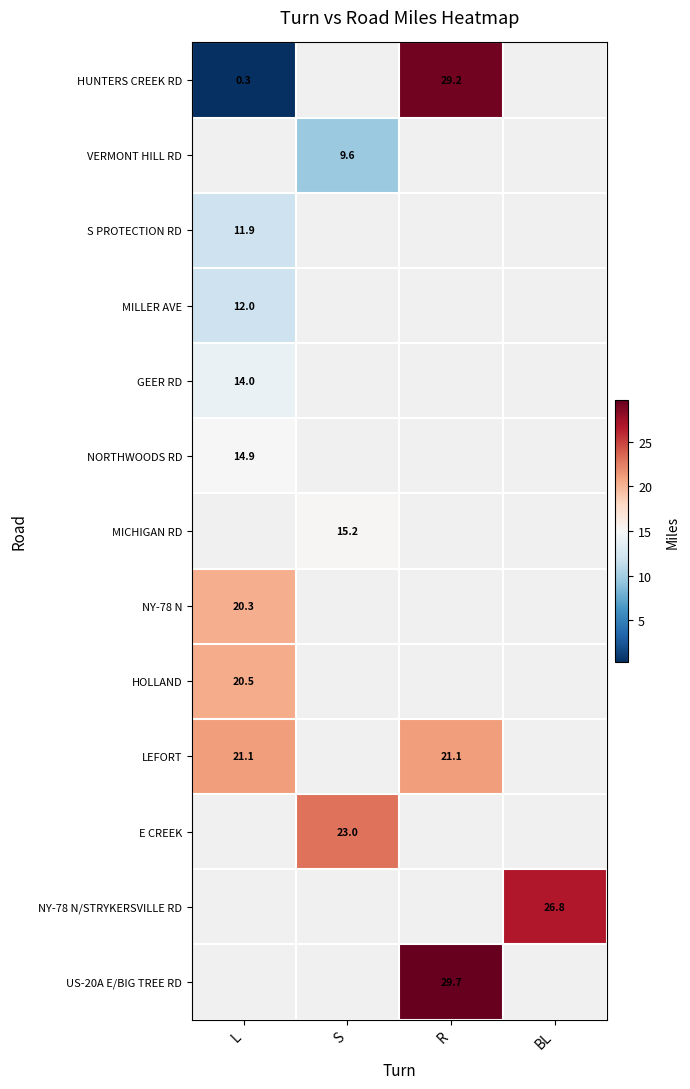

Is the value of MICHIGAN RD at S greater than the value of LEFORT at L?

No